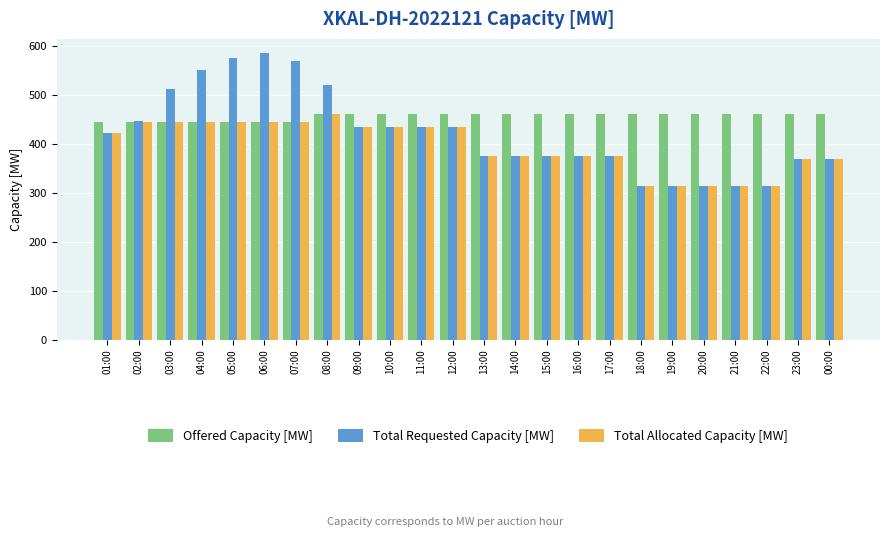

What is the label of the 16th bar from the right?

09:00